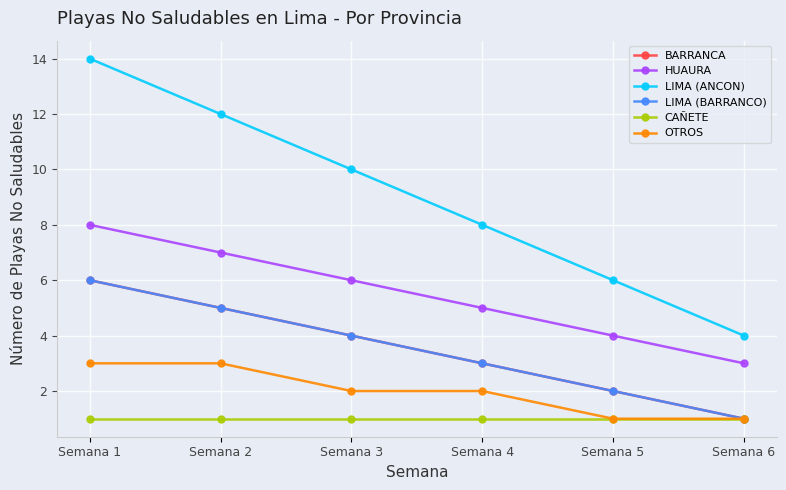

At which label is LIMA (ANCON) closest to 9?

Semana 3